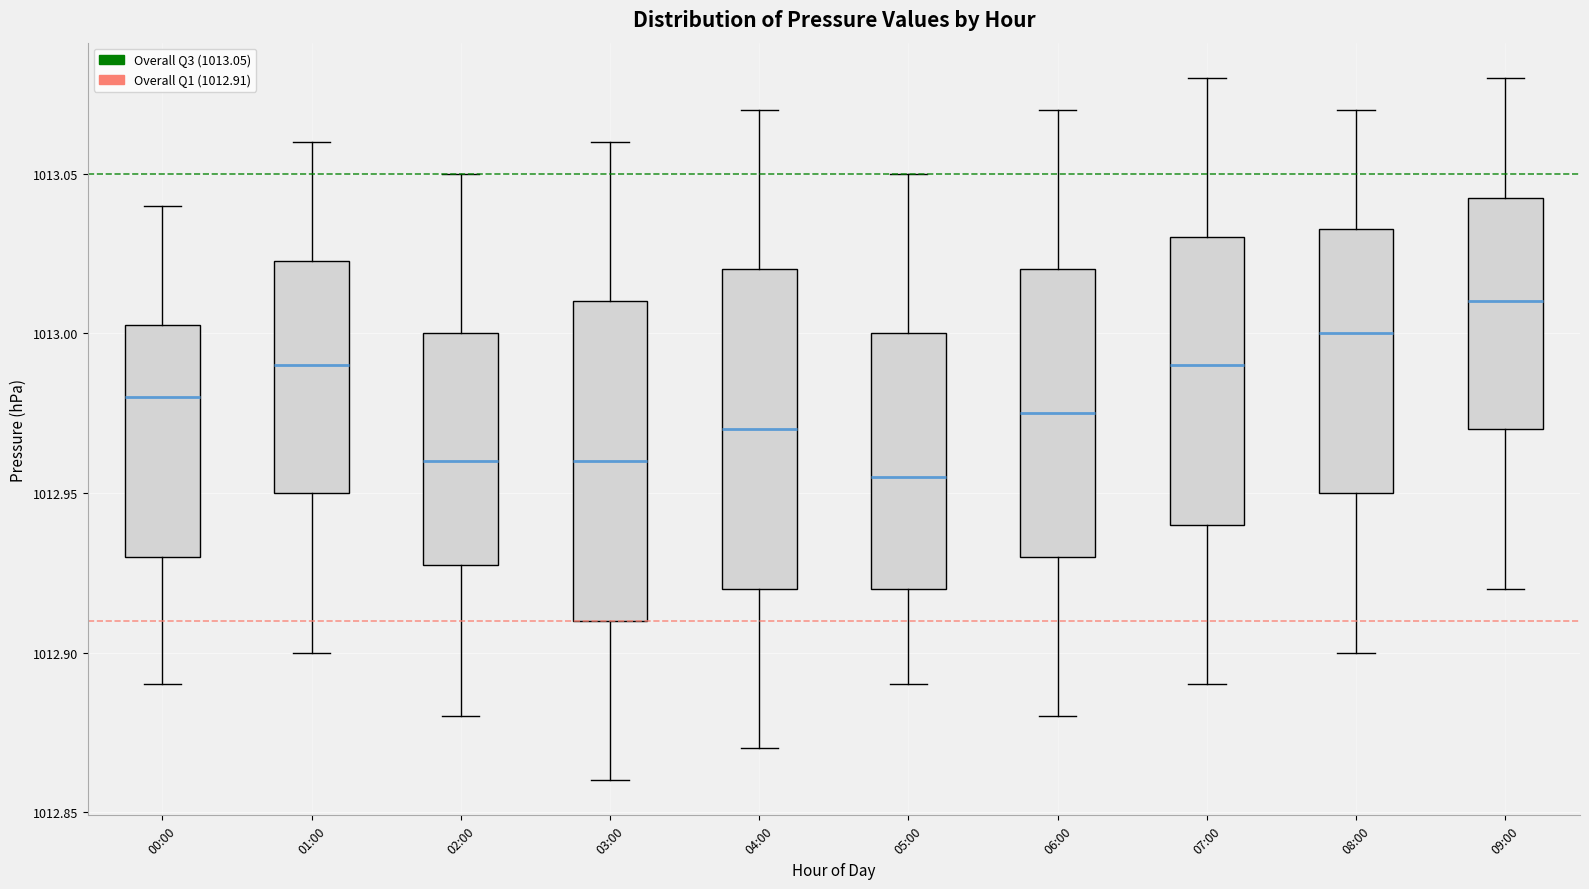

Reading left to right, transcribe this box plot: for each box, give where its median line is, the range the box spans, and where its two whiskers end, as read against the y-axis. The values are not printed on the chart, so give them approximately, as read against the axis.

00:00: median 1012.980, box 1012.930 to 1013.005, whiskers 1012.890 to 1013.040
01:00: median 1012.990, box 1012.950 to 1013.025, whiskers 1012.900 to 1013.060
02:00: median 1012.960, box 1012.930 to 1013.000, whiskers 1012.880 to 1013.050
03:00: median 1012.960, box 1012.910 to 1013.010, whiskers 1012.860 to 1013.060
04:00: median 1012.970, box 1012.920 to 1013.020, whiskers 1012.870 to 1013.070
05:00: median 1012.955, box 1012.920 to 1013.000, whiskers 1012.890 to 1013.050
06:00: median 1012.975, box 1012.930 to 1013.020, whiskers 1012.880 to 1013.070
07:00: median 1012.990, box 1012.940 to 1013.030, whiskers 1012.890 to 1013.080
08:00: median 1013.000, box 1012.950 to 1013.035, whiskers 1012.900 to 1013.070
09:00: median 1013.010, box 1012.970 to 1013.045, whiskers 1012.920 to 1013.080